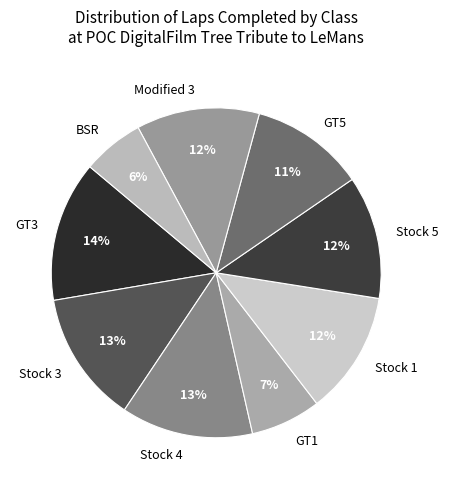

Does Modified 3 represent more than half of the total?

No